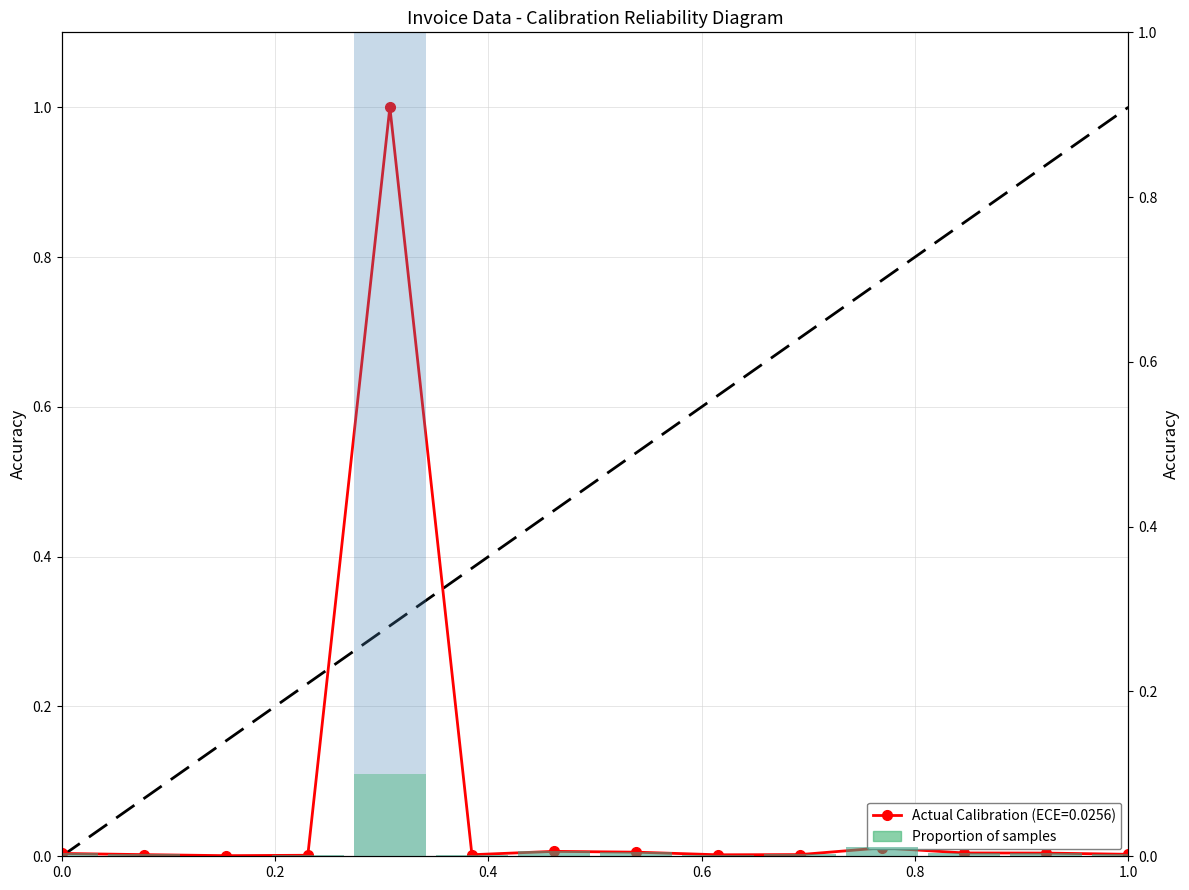

Are the bars horizontal?

No